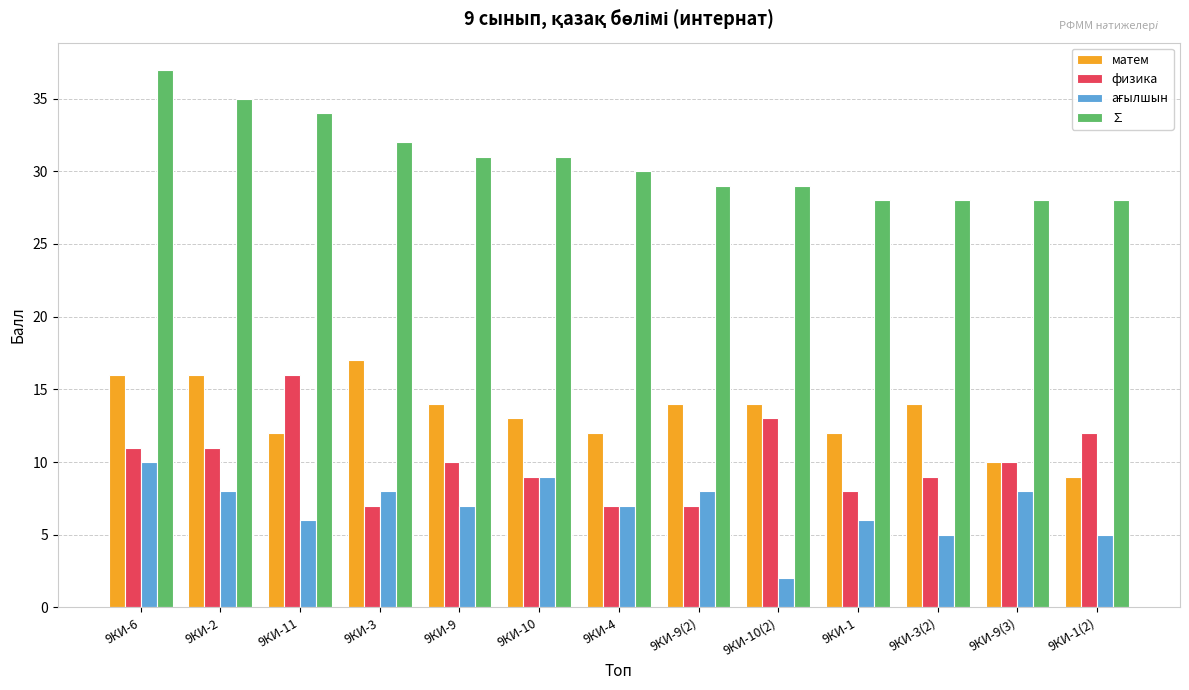

What is the spread (max minus min) of values at 9КИ-1(2)?

23